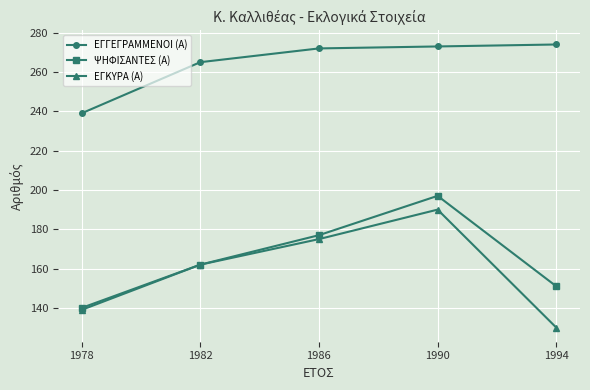

What is the total value across all series at 1982?

589